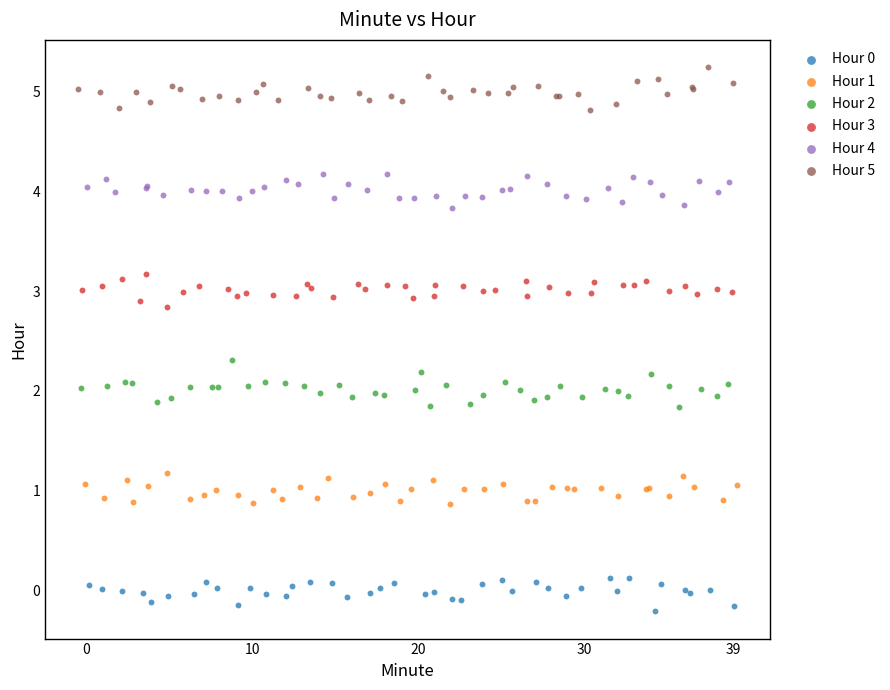

Which series reaches the maximum Y coordinate?

Hour 5